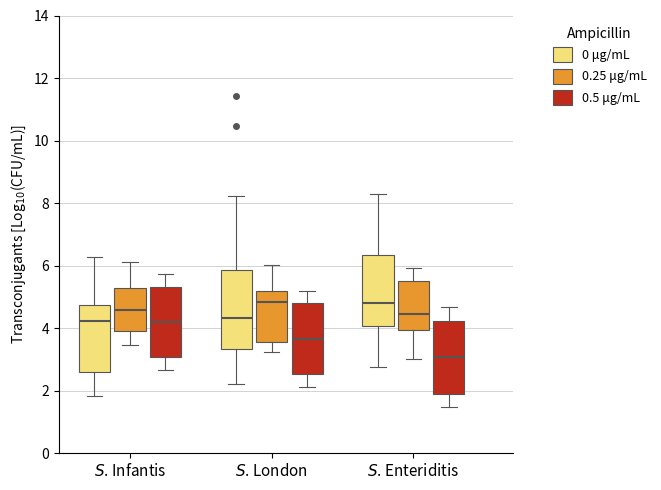

Reading left to right, transcribe this box plot: for each box, give where its median line is, the range the box spans, and where its two whiskers end, as read against the y-axis. The values are not printed on the chart, so give them approximately, as read against the axis.

$S$. Infantis (0 μg/mL): median 4.2, box 2.6 to 4.8, whiskers 1.8 to 6.2
$S$. Infantis (0.25 μg/mL): median 4.6, box 4.0 to 5.2, whiskers 3.4 to 6.2
$S$. Infantis (0.5 μg/mL): median 4.2, box 3.0 to 5.4, whiskers 2.6 to 5.8
$S$. London (0 μg/mL): median 4.4, box 3.4 to 5.8, whiskers 2.2 to 8.2
$S$. London (0.25 μg/mL): median 4.8, box 3.6 to 5.2, whiskers 3.2 to 6.0
$S$. London (0.5 μg/mL): median 3.6, box 2.6 to 4.8, whiskers 2.2 to 5.2
$S$. Enteriditis (0 μg/mL): median 4.8, box 4.0 to 6.4, whiskers 2.8 to 8.4
$S$. Enteriditis (0.25 μg/mL): median 4.4, box 4.0 to 5.4, whiskers 3.0 to 6.0
$S$. Enteriditis (0.5 μg/mL): median 3.0, box 2.0 to 4.2, whiskers 1.4 to 4.6